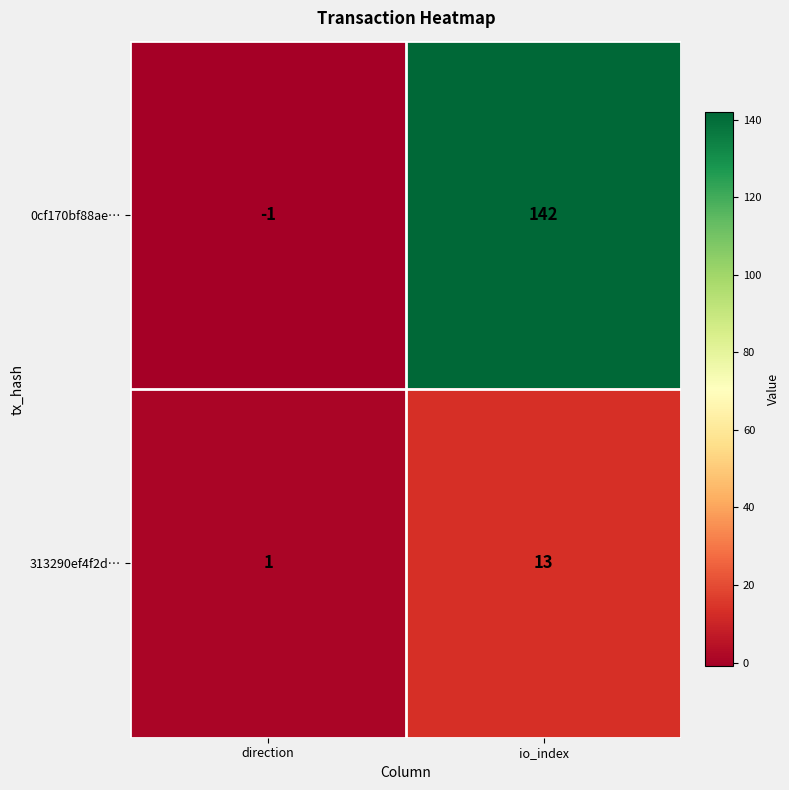

At how many categories does at least one series exceed 87?

1